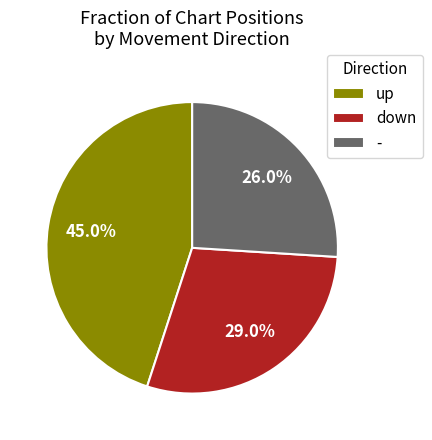

How many segments does this pie chart have?

3